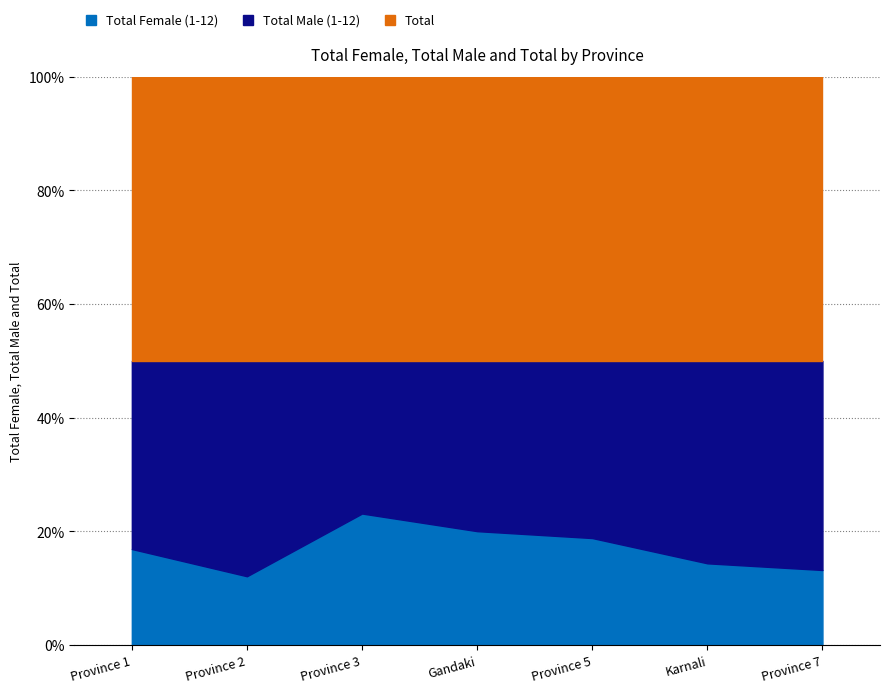

Is it true that Total Female (1-12) equals 1899 at Province 7?

False